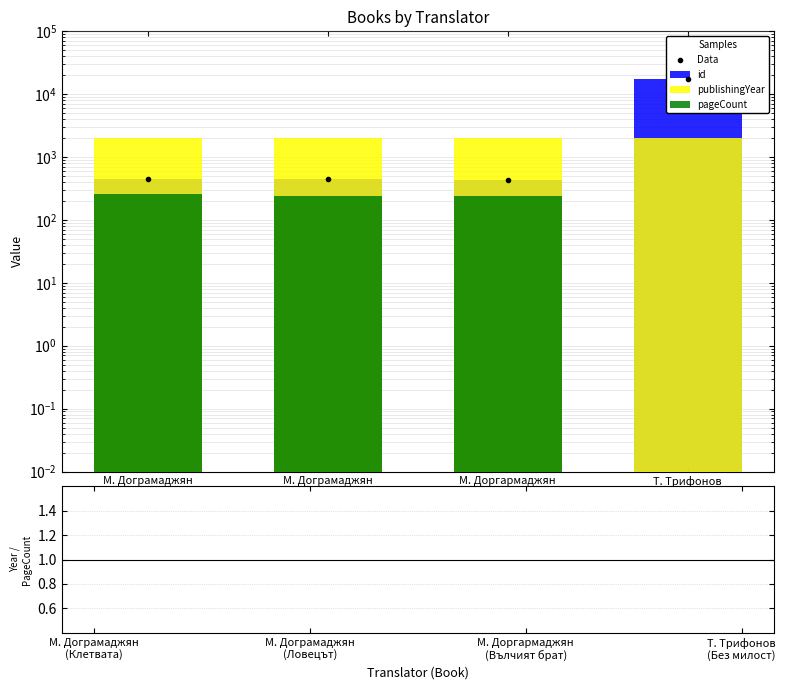

Reading left to right, transcribe all the data shown in this chart.

Data: 444.0	447.0	440.0	17331.0
id: 444.0	447.0	440.0	17331.0
publishingYear: 2010.0	2010.0	2007.0	2001.0
pageCount: 256.0	240.0	240.0	0.0
Year/PageCount: 7.9	8.4	8.4	2001.0